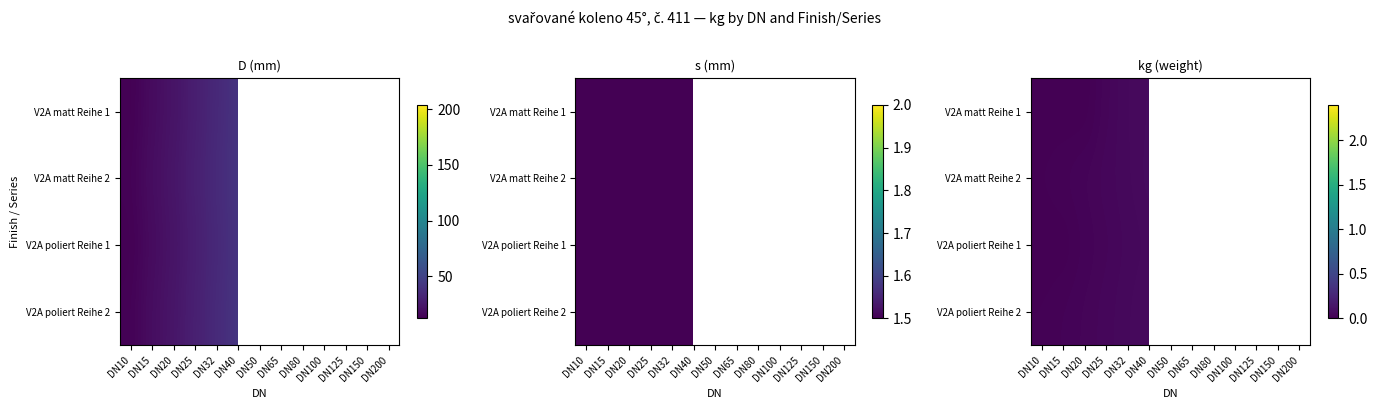

List the series in order of their peak value, highest first.

V2A matt Reihe 2, V2A matt Reihe 1, V2A poliert Reihe 2, V2A poliert Reihe 1